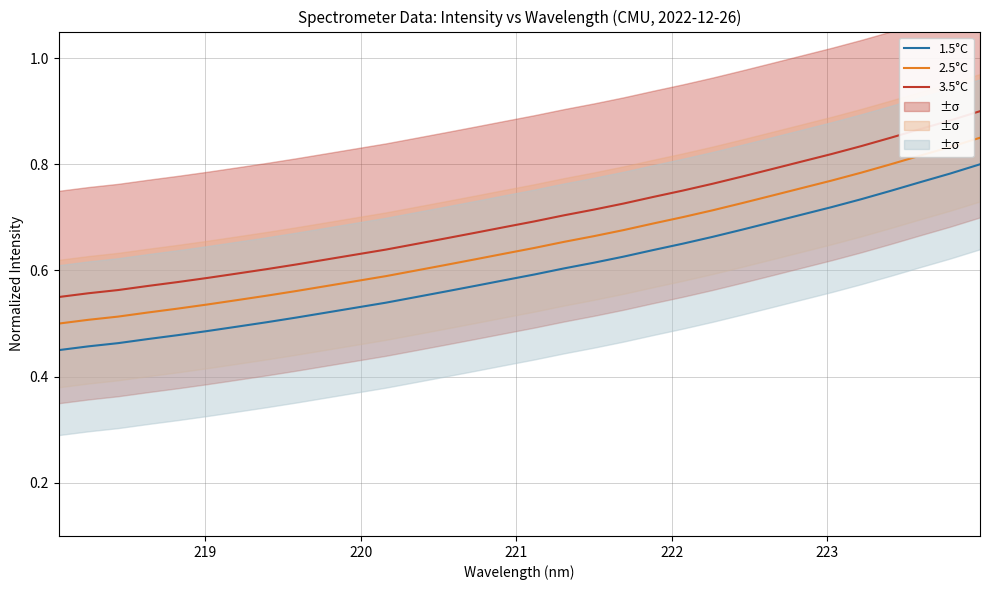

True or false: 1.5°C and 3.5°C cross at least once.

False